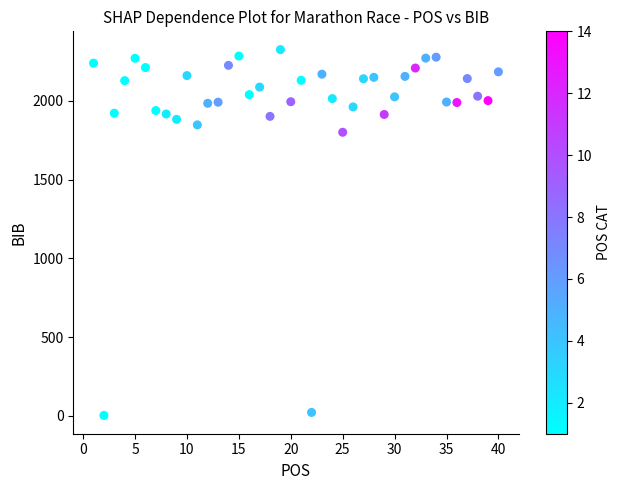

What Y value in the scatter plot is closest to 1164?

1801